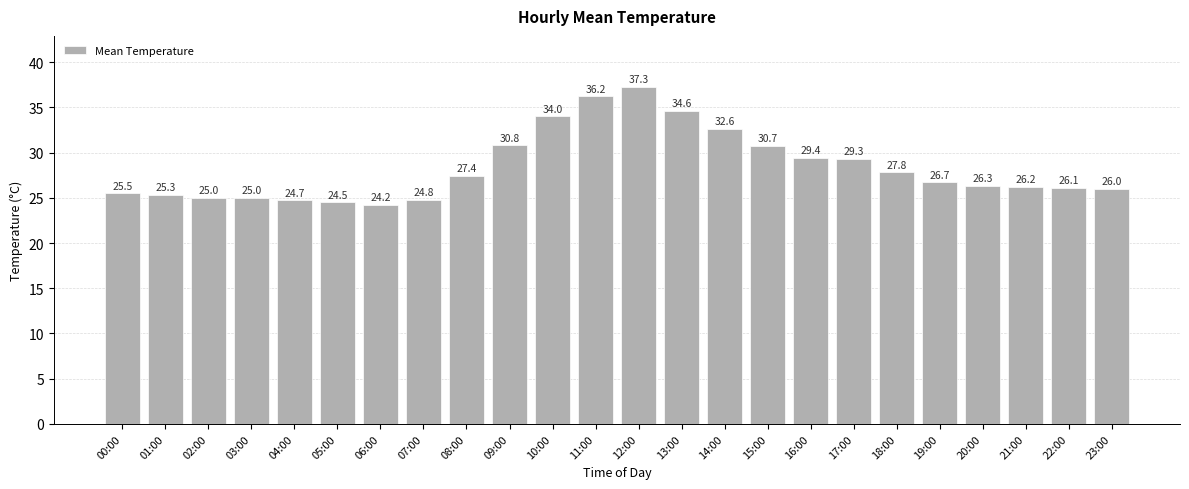

Approximately how many times larger is the value at 08:00 compared to 12:00?

0.7